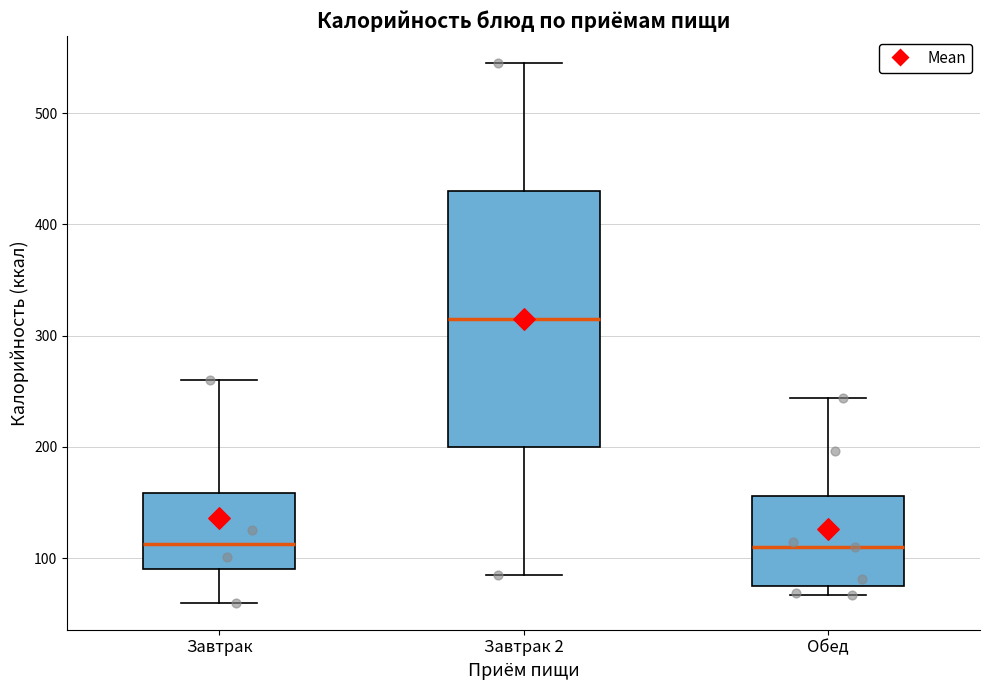

Which box is the tallest, from its lower edge to its upper edge?

Завтрак 2